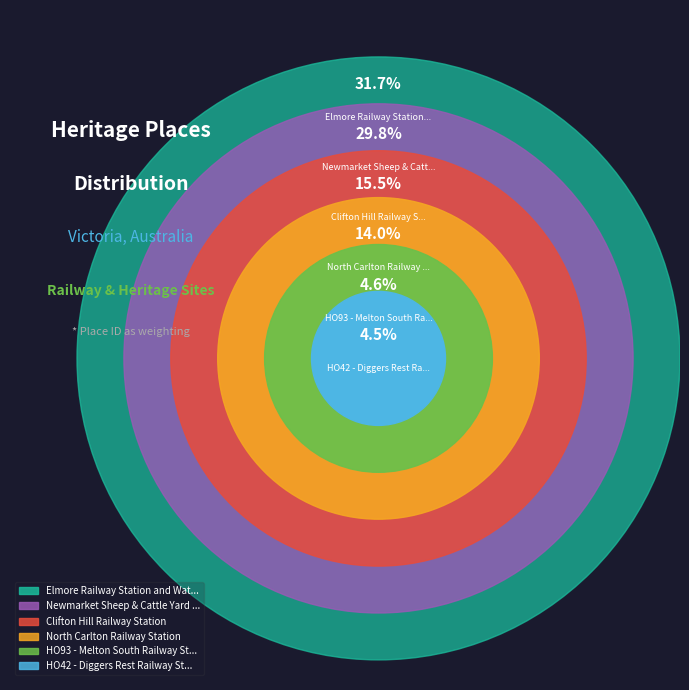

Is Elmore Railway Station and Water Tower the majority of the pie?

No